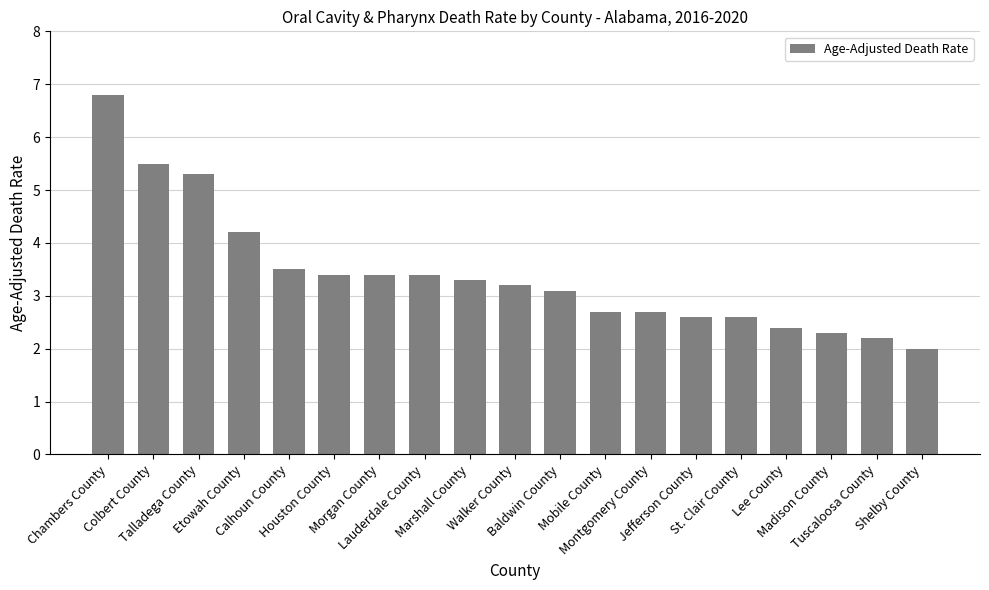

Reading left to right, list all the values displayed in this chart.

Chambers County=6.8	Colbert County=5.5	Talladega County=5.3	Etowah County=4.2	Calhoun County=3.5	Houston County=3.4	Morgan County=3.4	Lauderdale County=3.4	Marshall County=3.3	Walker County=3.2	Baldwin County=3.1	Mobile County=2.7	Montgomery County=2.7	Jefferson County=2.6	St. Clair County=2.6	Lee County=2.4	Madison County=2.3	Tuscaloosa County=2.2	Shelby County=2.0